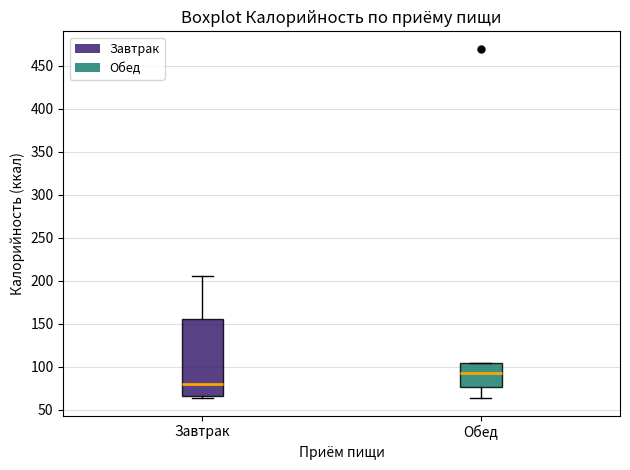

Reading left to right, transcribe this box plot: for each box, give where its median line is, the range the box spans, and where its two whiskers end, as read against the y-axis. The values are not printed on the chart, so give them approximately, as read against the axis.

Завтрак: median 80, box 65 to 155, whiskers 65 (just below the box's lower edge) to 205
Обед: median 95, box 75 to 105, whiskers 65 to 105